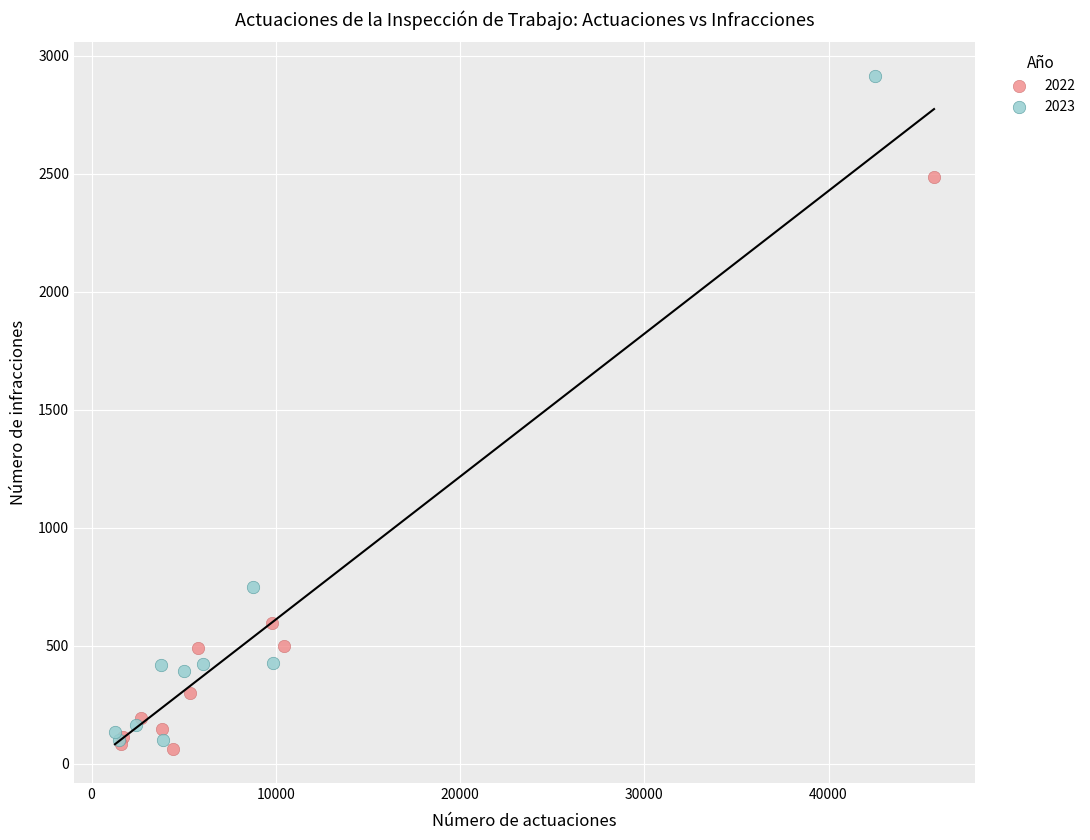

Which series reaches the maximum Y coordinate?

2023